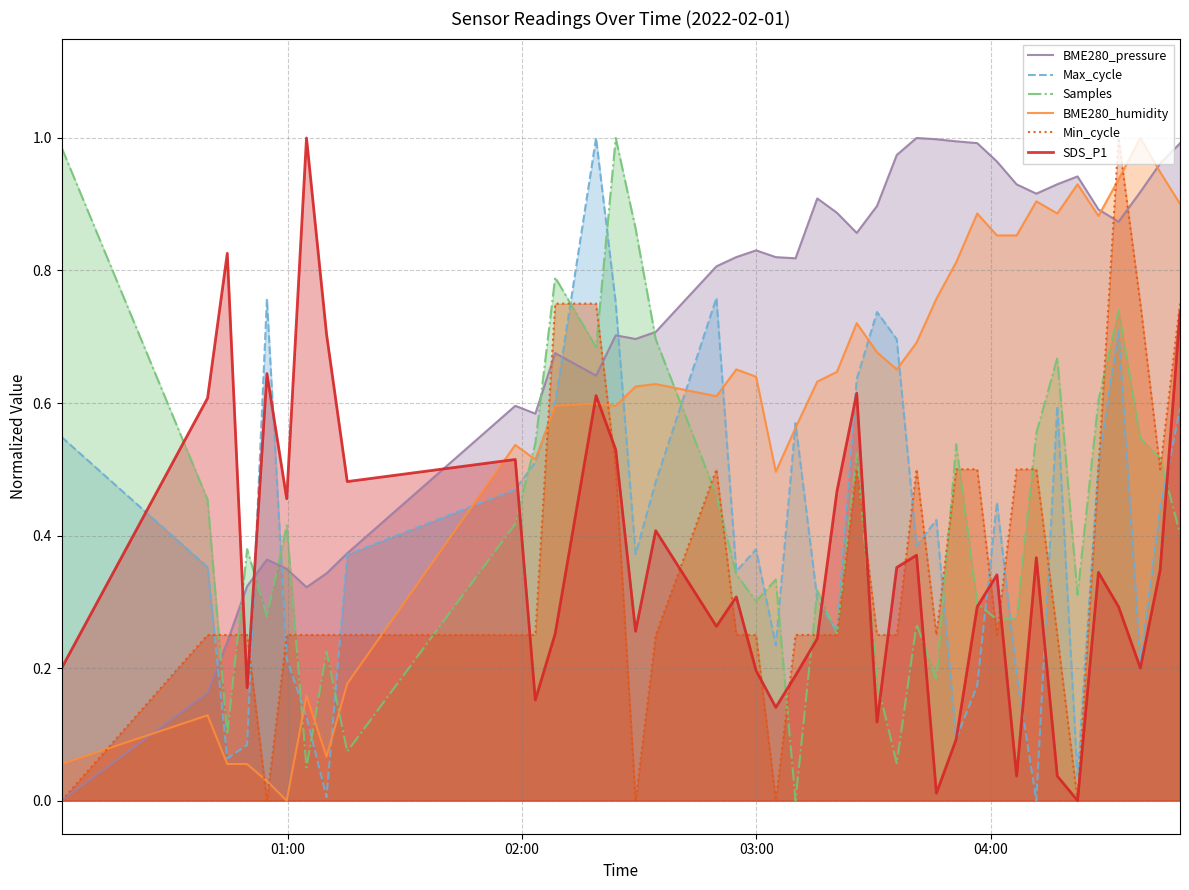

Which series has the largest total across all categories?

BME280_pressure